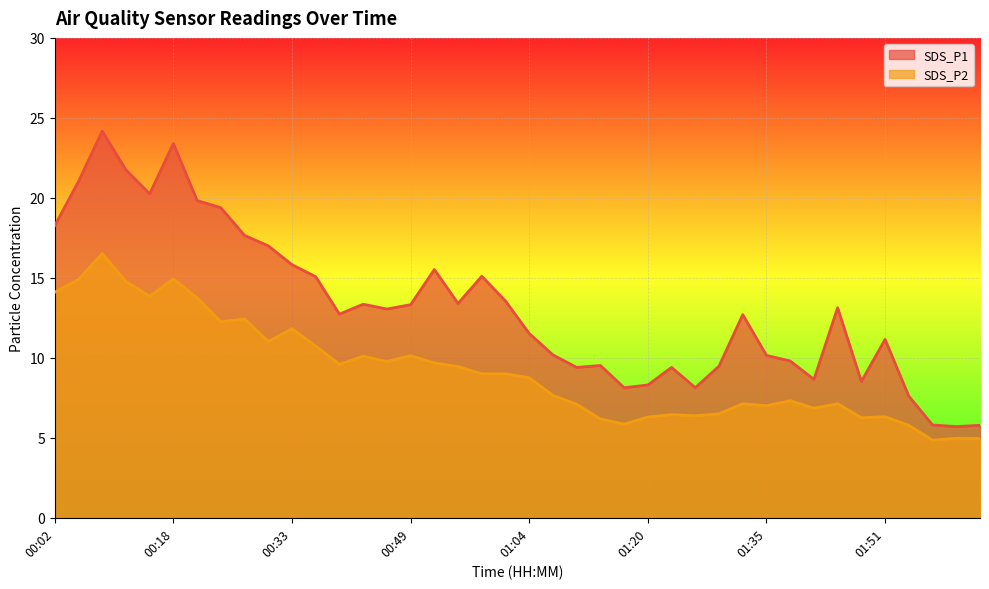

What is the total value across all series at 00:18?

38.3